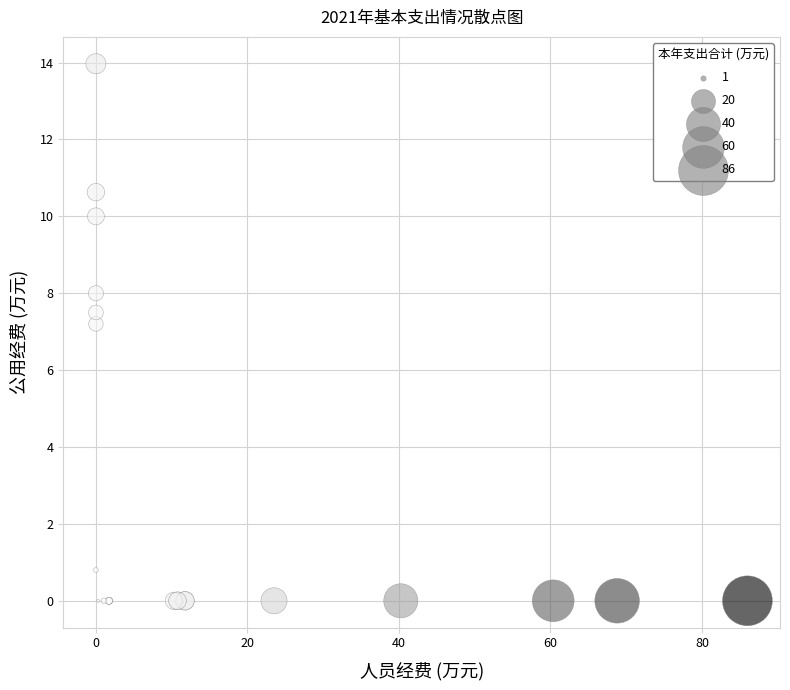

What Y value in the scatter plot is closest to 6?

7.2